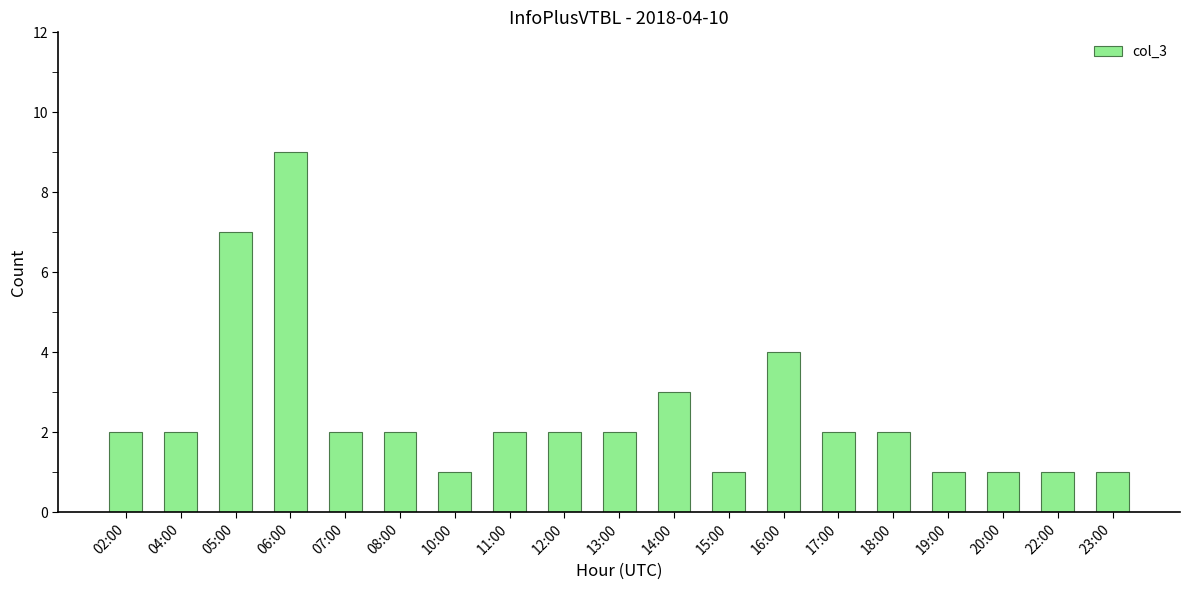

Approximately how many times larger is the value at 18:00 compared to 20:00?

2.0